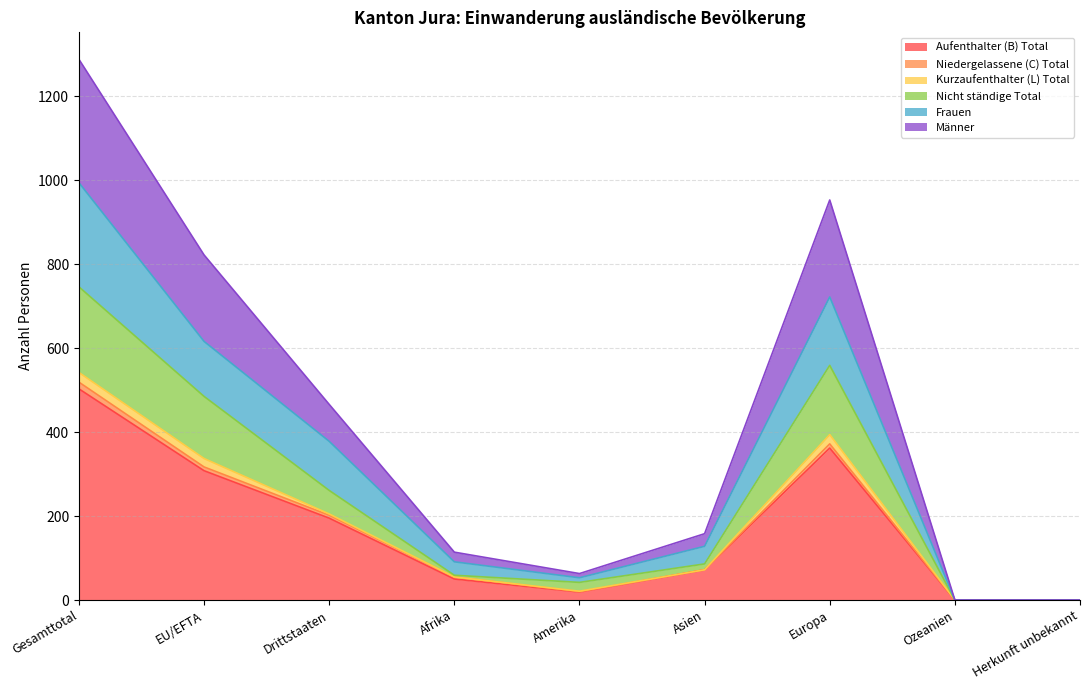

Rank the categories by Aufenthalter (B) Total value from lowest to highest.

Ozeanien, Herkunft unbekannt, Amerika, Afrika, Asien, Drittstaaten, EU/EFTA, Europa, Gesamttotal